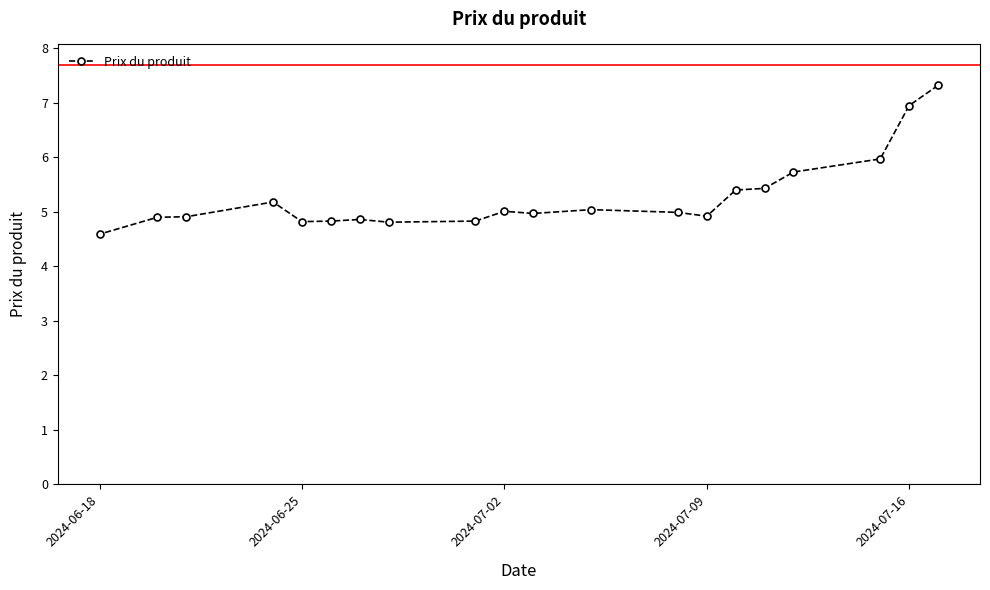

Is it true that the value at 2024-07-09 is 2.7?

False